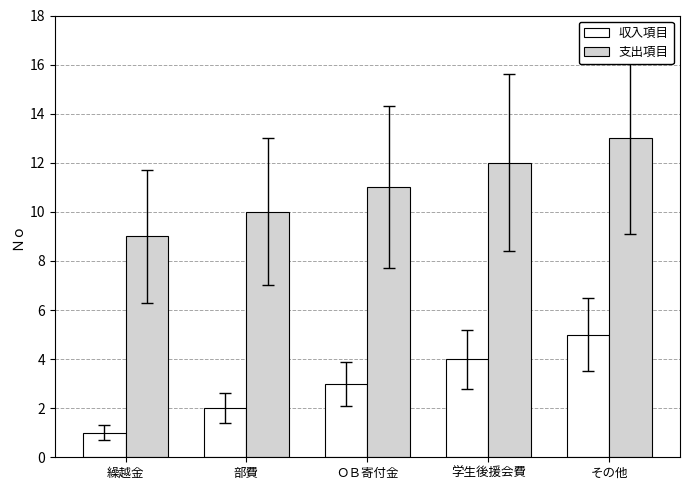

The 支出項目 series shows 10 at 部費. True or false?

True